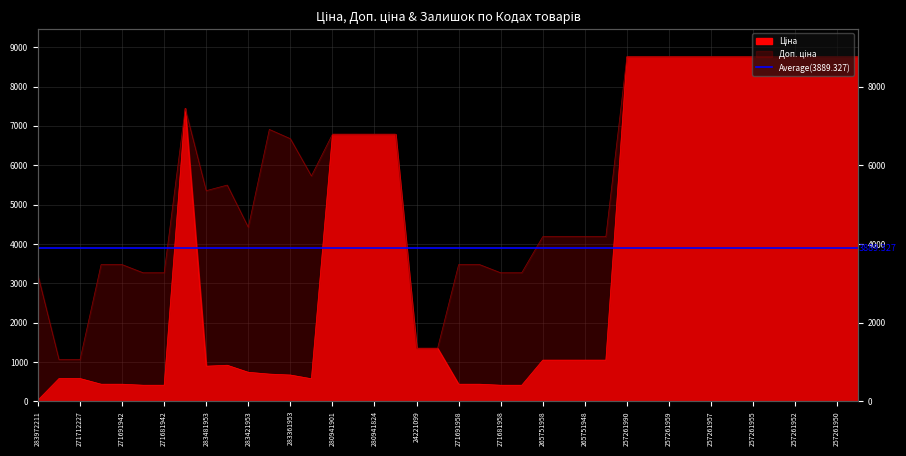

Does the chart display data point markers on the line(s)?

No